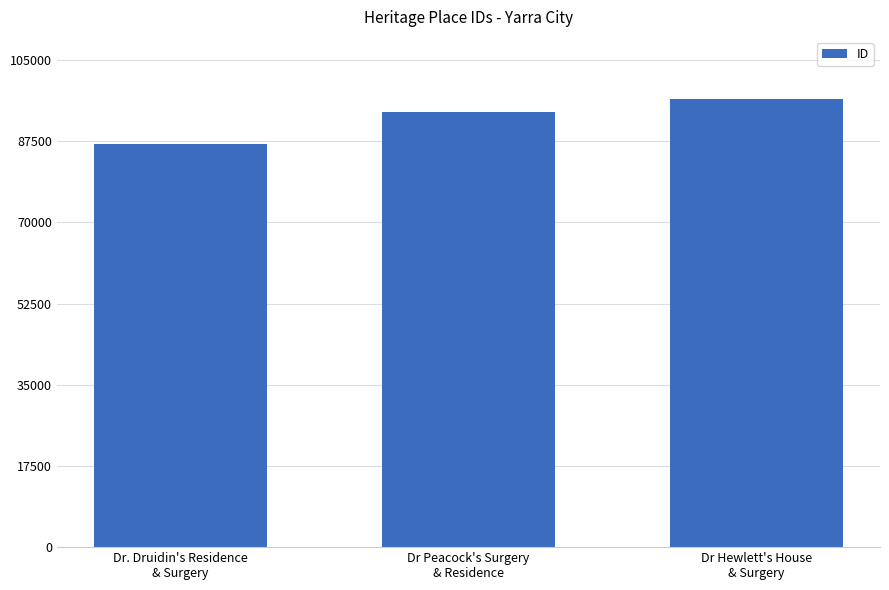

What is the difference between the maximum and second lowest values?

2750